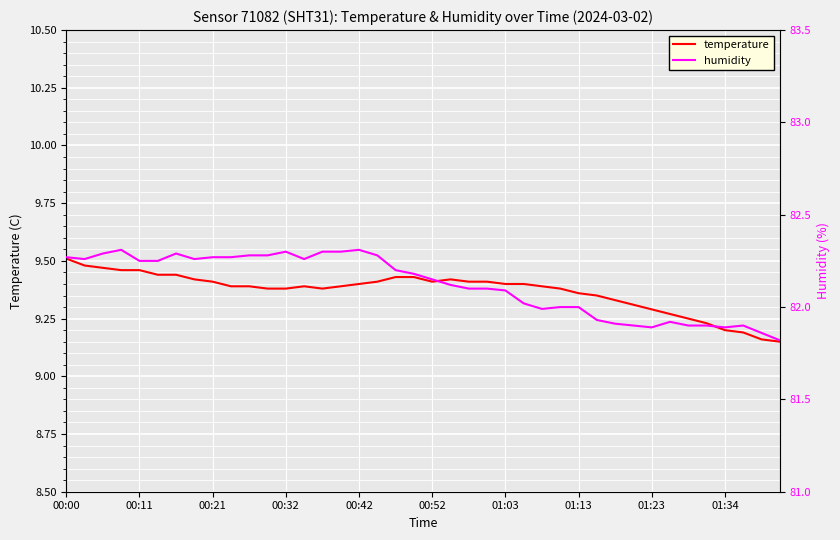

The temperature series shows 9.4 at 01:03. True or false?

True